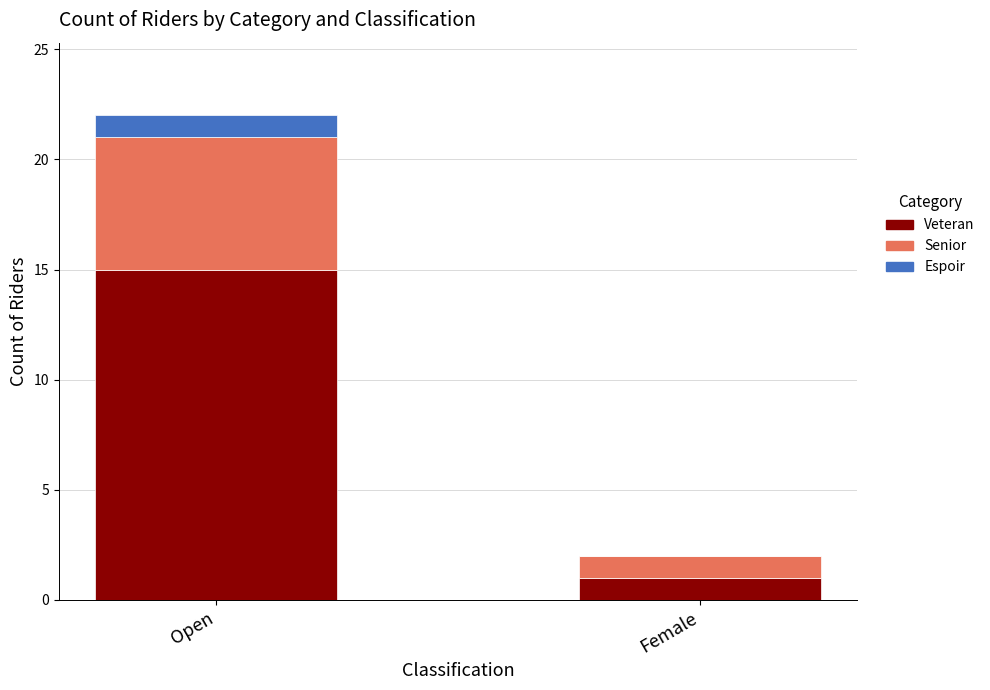

Reading left to right, what are the values for Veteran?

Open=15	Female=1